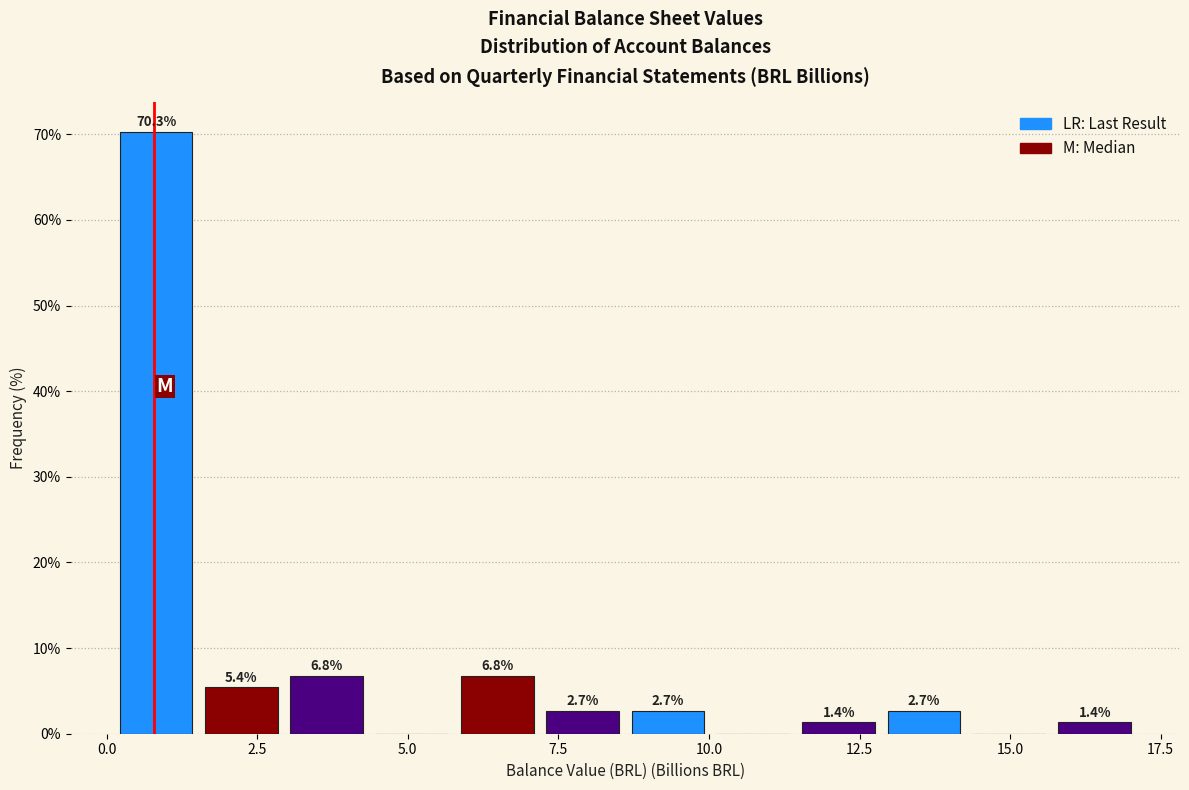

Read against the x-axis, roughly where is the centre of the tallest bar?

1.0